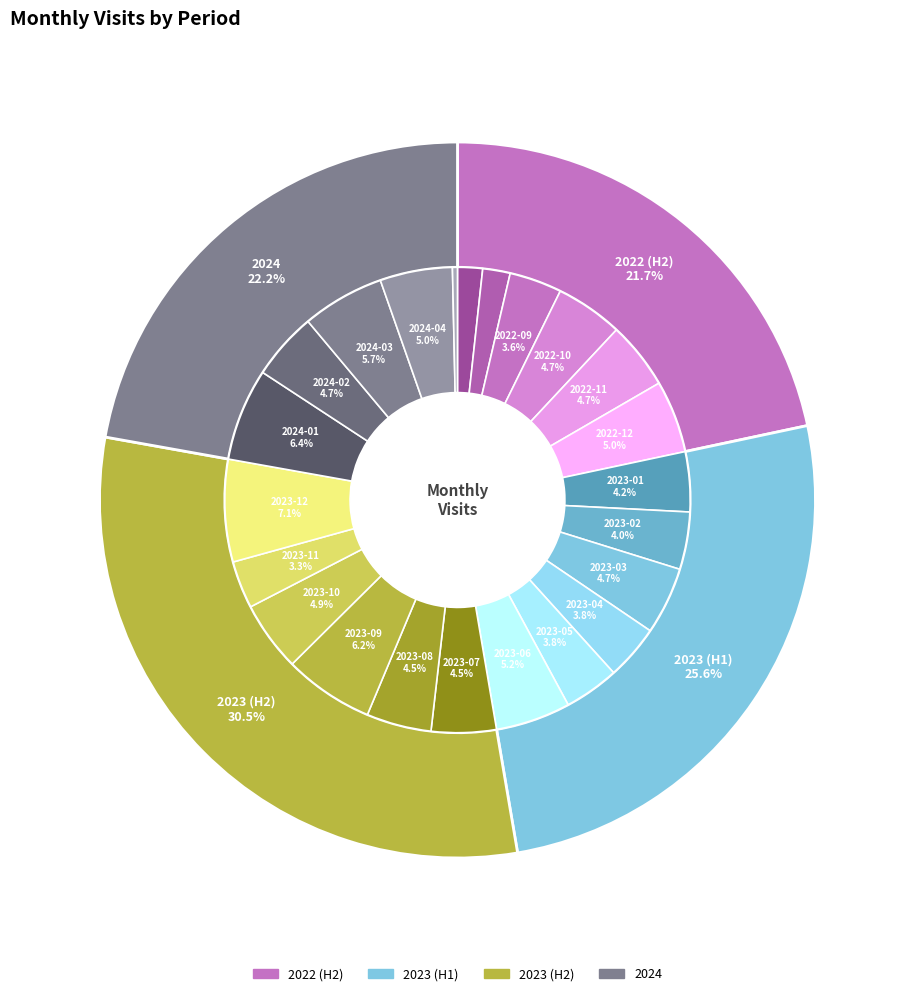

To the nearest percent, what portion does 2023-06 represent?

5%